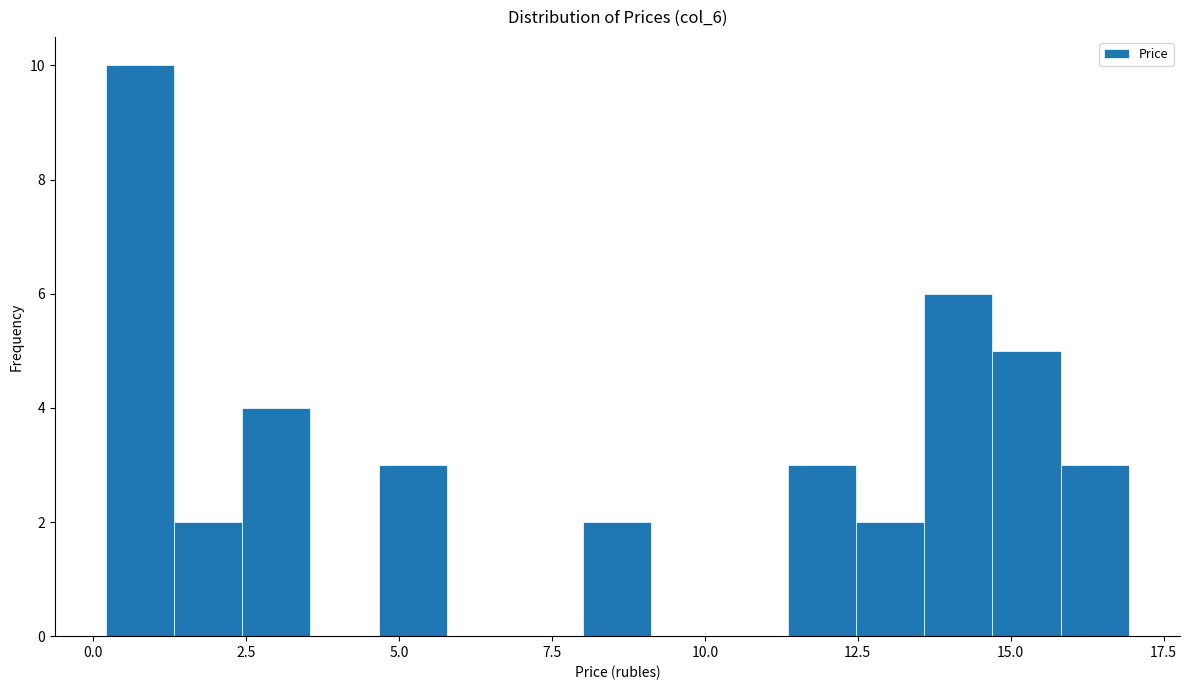

Around what value on the x-axis is the tallest bar? Give the approximate position of its centre, as read against the axis.

1.0